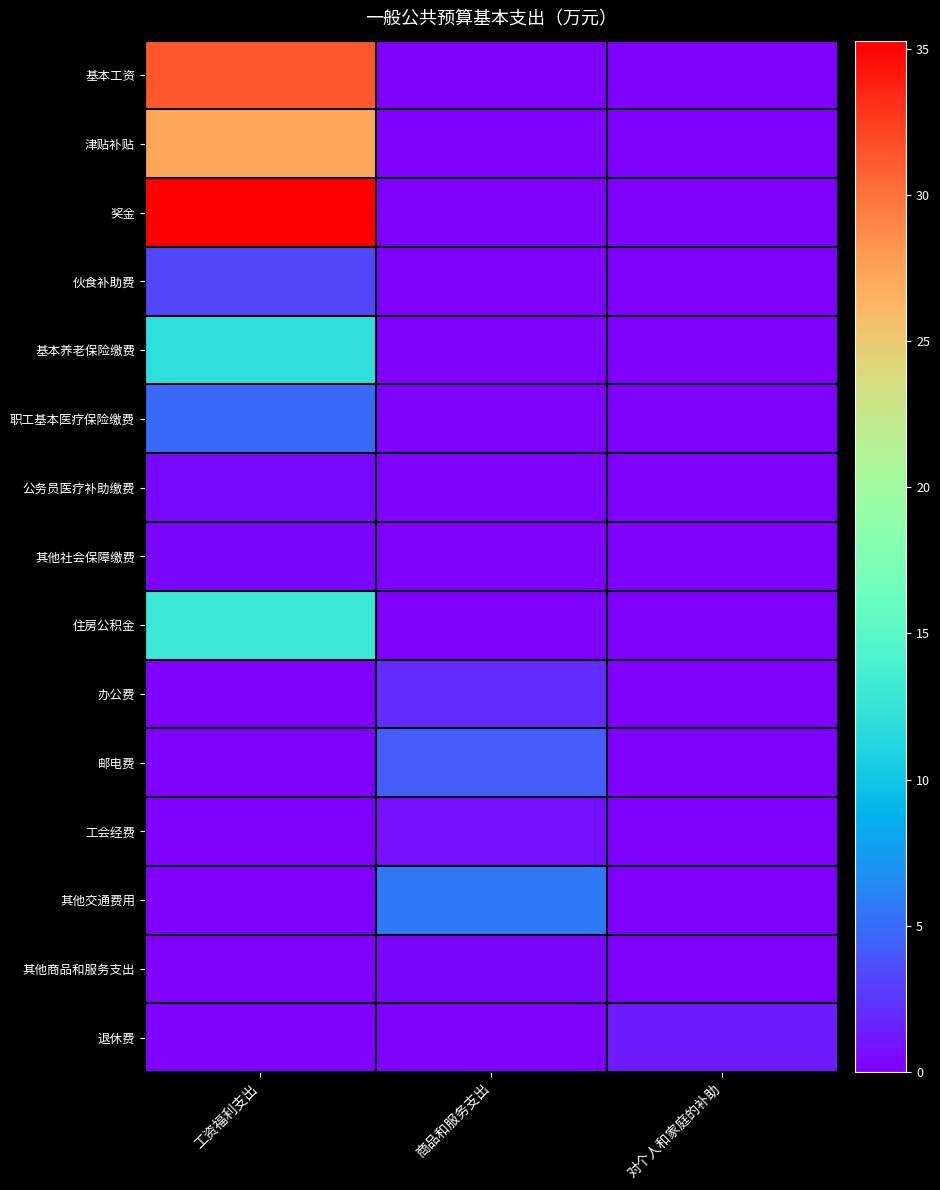

Reading left to right, transcribe all the data shown in this chart.

基本工资: 工资福利支出=31.3	商品和服务支出=0.0	对个人和家庭的补助=0.0
津贴补贴: 工资福利支出=27.2	商品和服务支出=0.0	对个人和家庭的补助=0.0
奖金: 工资福利支出=35.3	商品和服务支出=0.0	对个人和家庭的补助=0.0
伙食补助费: 工资福利支出=3.2	商品和服务支出=0.0	对个人和家庭的补助=0.0
基本养老保险缴费: 工资福利支出=12.0	商品和服务支出=0.0	对个人和家庭的补助=0.0
职工基本医疗保险缴费: 工资福利支出=4.8	商品和服务支出=0.0	对个人和家庭的补助=0.0
公务员医疗补助缴费: 工资福利支出=0.5	商品和服务支出=0.0	对个人和家庭的补助=0.0
其他社会保障缴费: 工资福利支出=0.3	商品和服务支出=0.0	对个人和家庭的补助=0.0
住房公积金: 工资福利支出=12.9	商品和服务支出=0.0	对个人和家庭的补助=0.0
办公费: 工资福利支出=0.0	商品和服务支出=2.0	对个人和家庭的补助=0.0
邮电费: 工资福利支出=0.0	商品和服务支出=4.2	对个人和家庭的补助=0.0
工会经费: 工资福利支出=0.0	商品和服务支出=0.8	对个人和家庭的补助=0.0
其他交通费用: 工资福利支出=0.0	商品和服务支出=5.6	对个人和家庭的补助=0.0
其他商品和服务支出: 工资福利支出=0.0	商品和服务支出=0.3	对个人和家庭的补助=0.0
退休费: 工资福利支出=0.0	商品和服务支出=0.0	对个人和家庭的补助=1.2